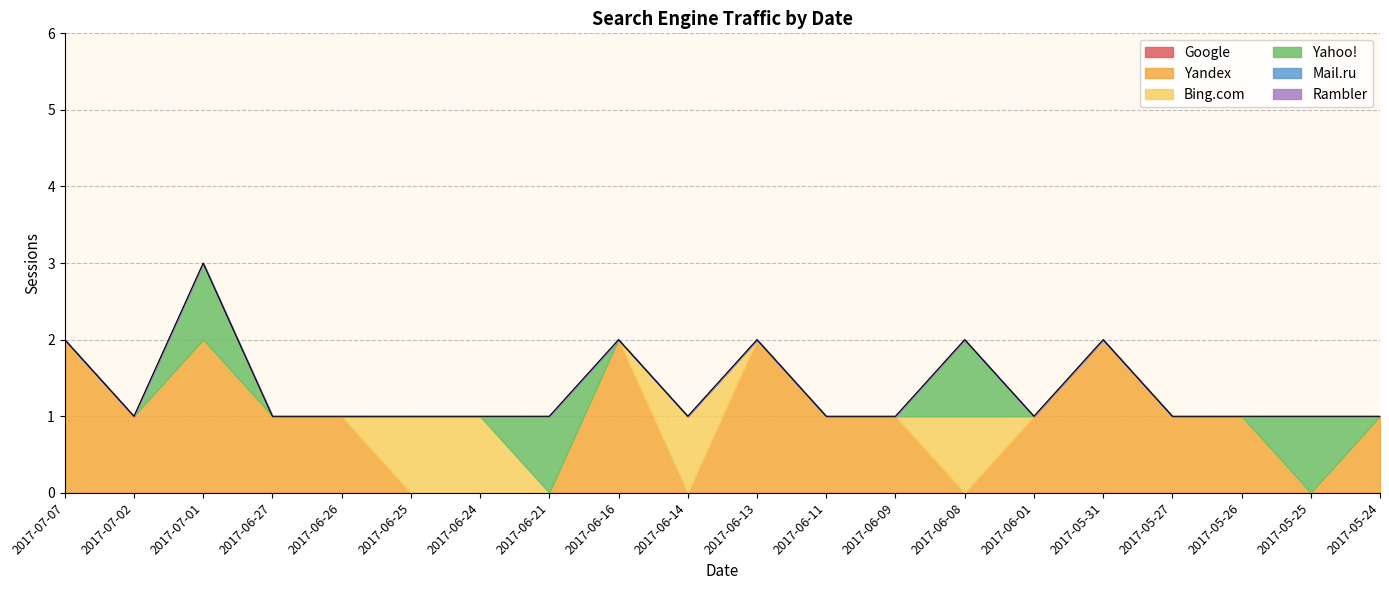

At which label does Yahoo! reach its peak?

2017-07-01